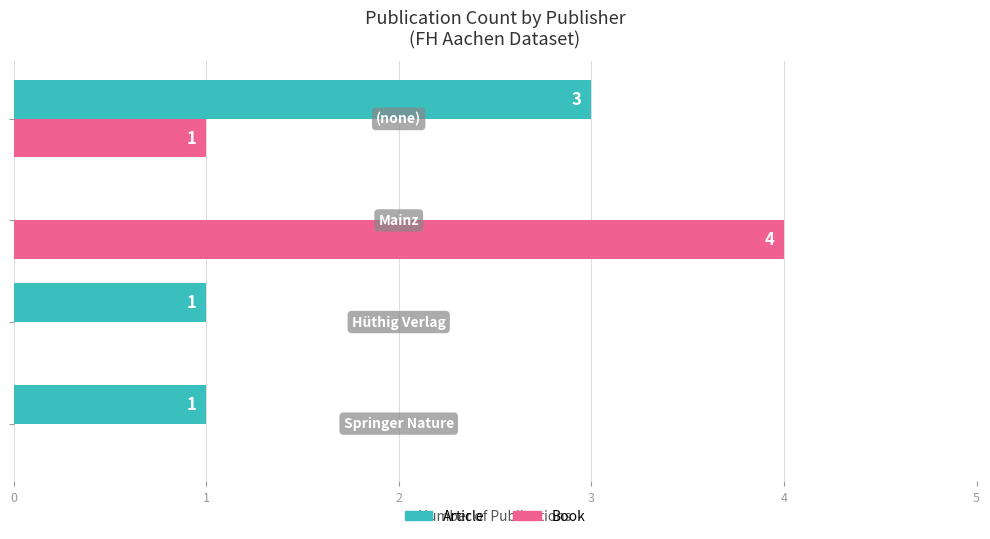

What is the sum of all Article values?

5